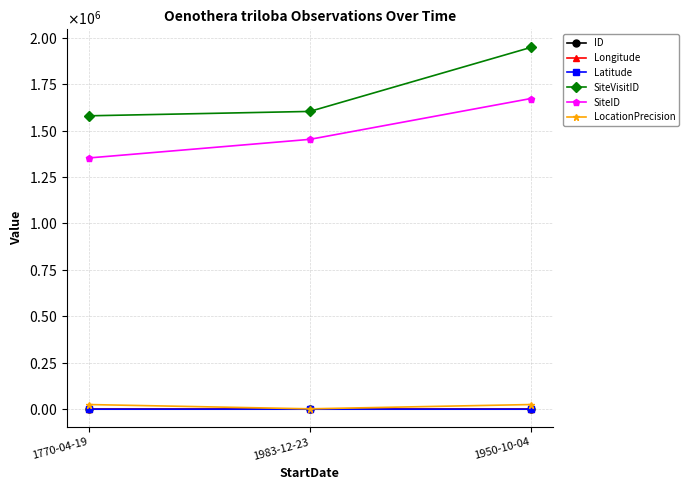

What is the label of the 3rd point from the right?

1770-04-19